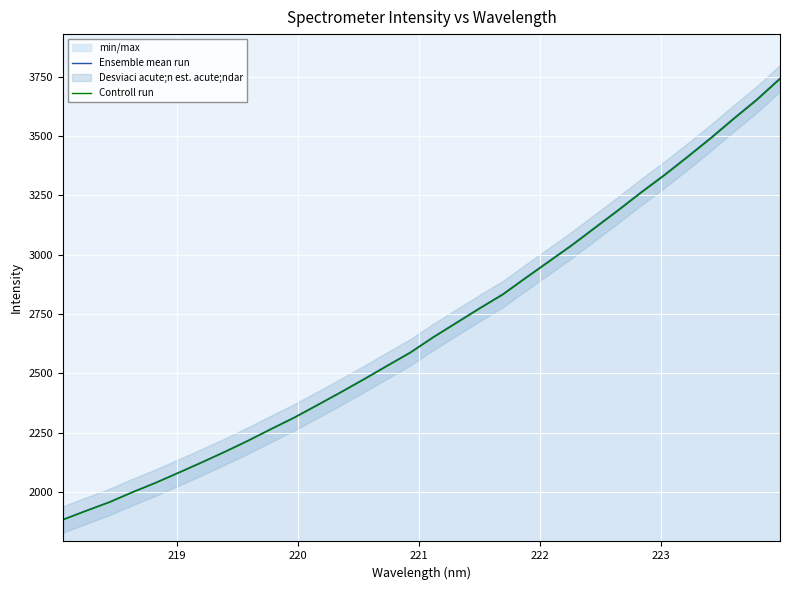

What is the difference between the maximum and minimum values in the Controll run series?

1858.7